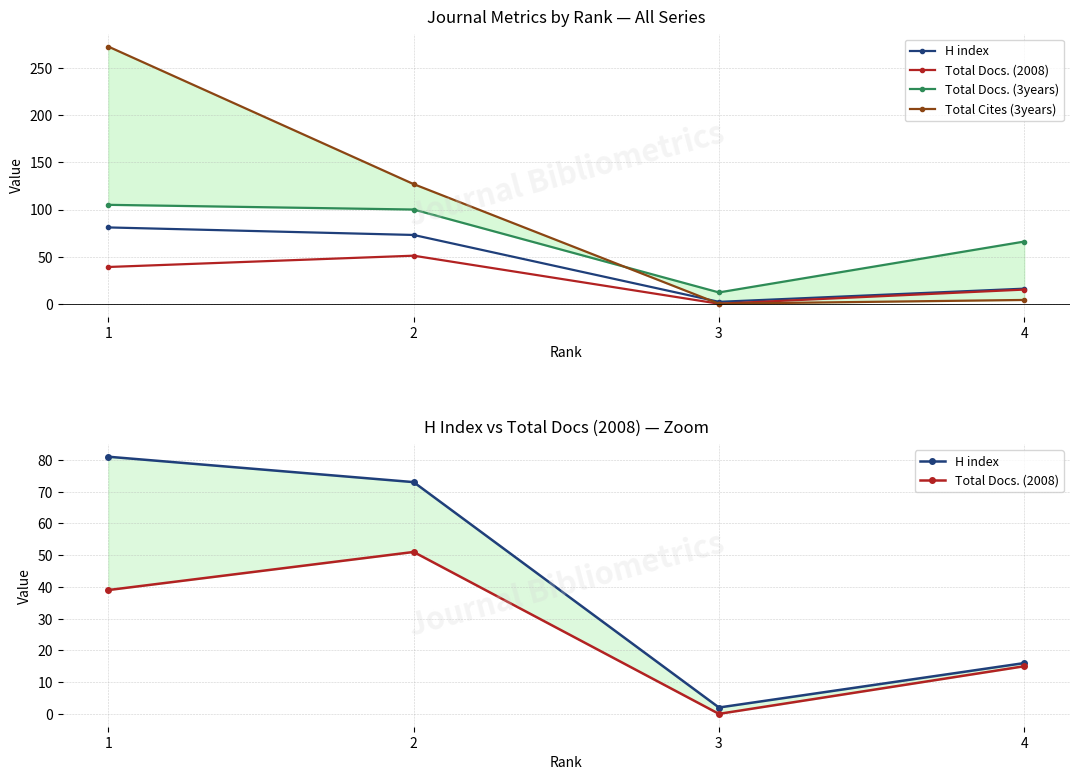

How many series are shown in this chart?

4